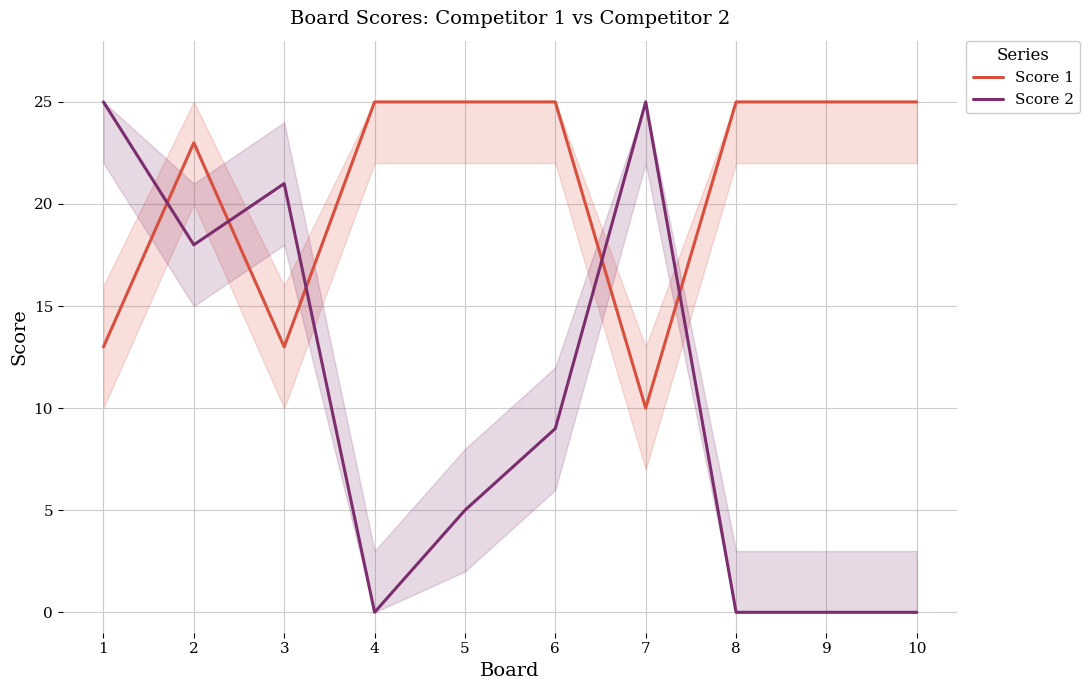

At how many categories does at least one series exceed 20?

10